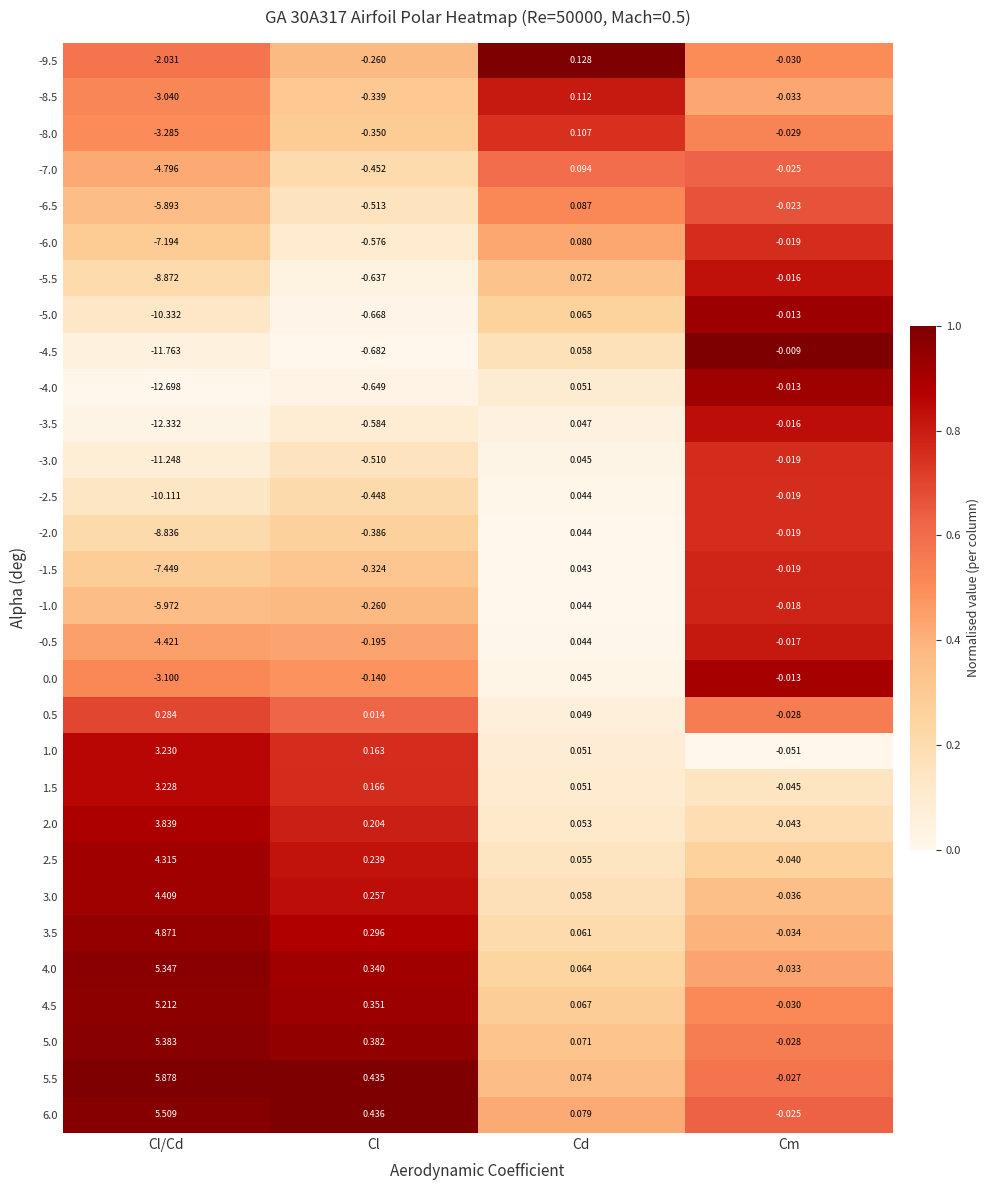

What is the total value across all series at Cl/Cd?

-81.9